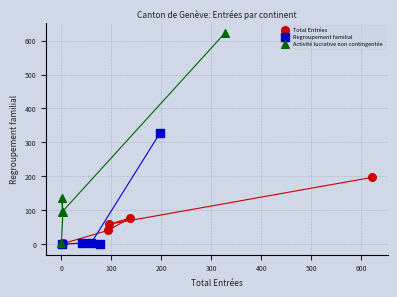

Which series has the widest spread of Y values?

Activité lucrative non contingentée